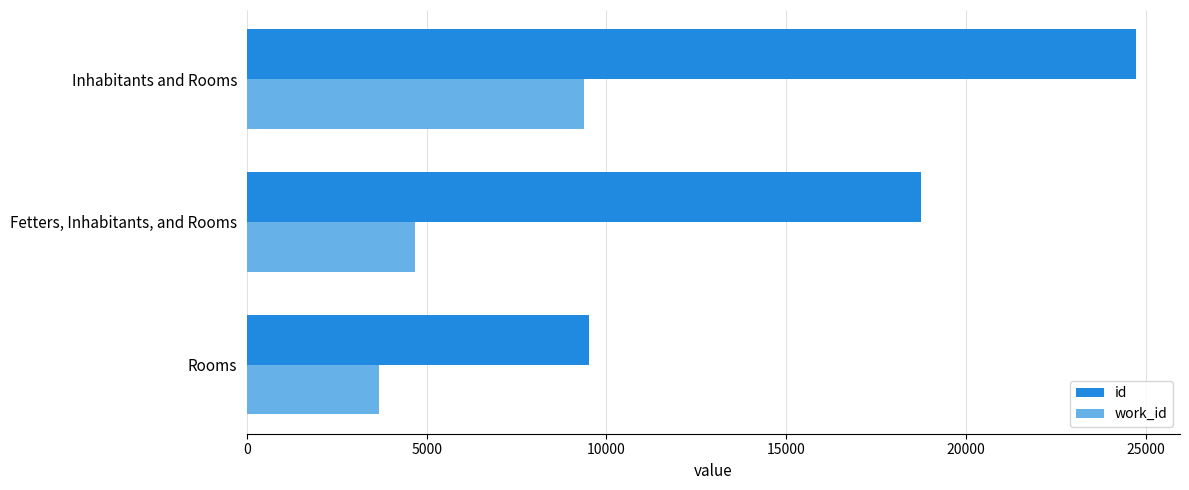

Read the id value at Inhabitants and Rooms, to the nearest 100.

24700